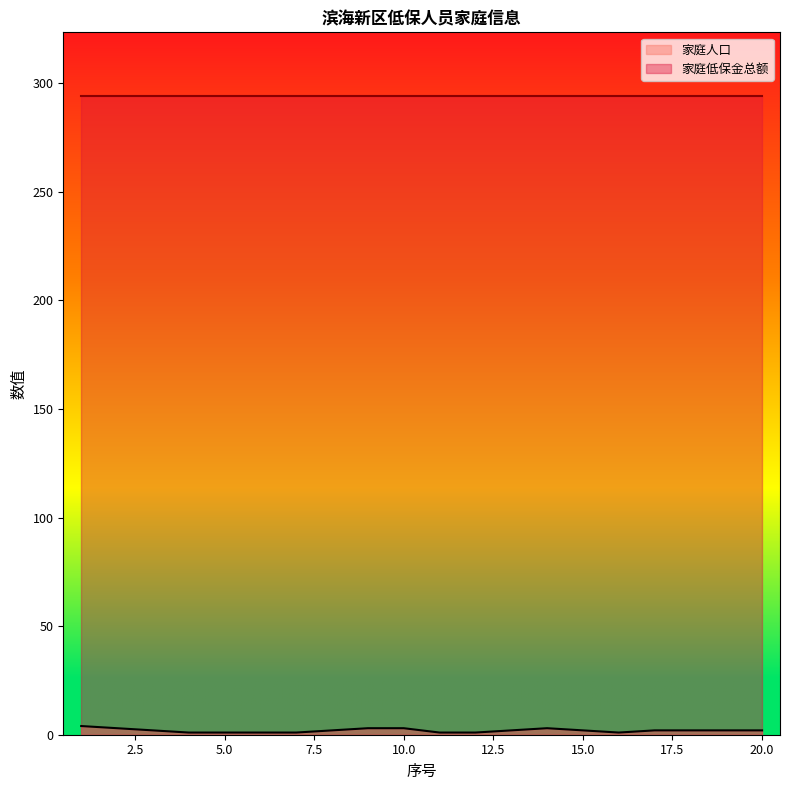

How many values are between 1 and 3?

19